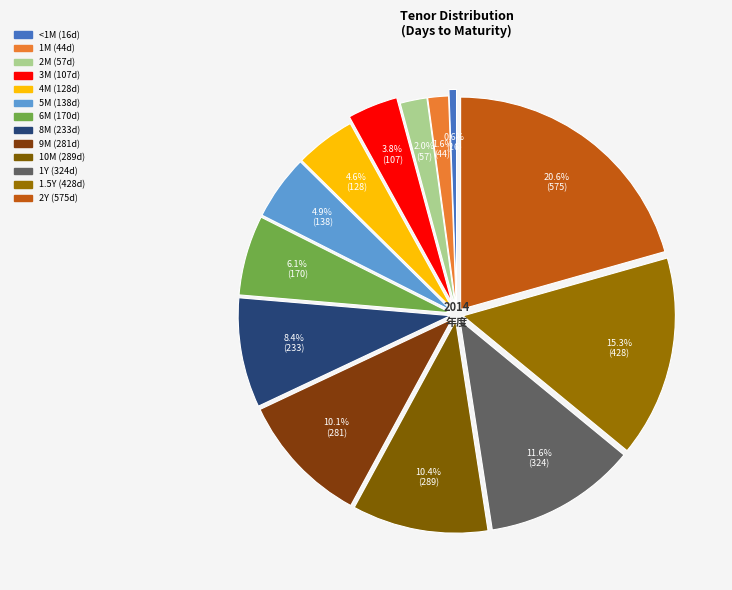

Count the number of slices in the pie.

13